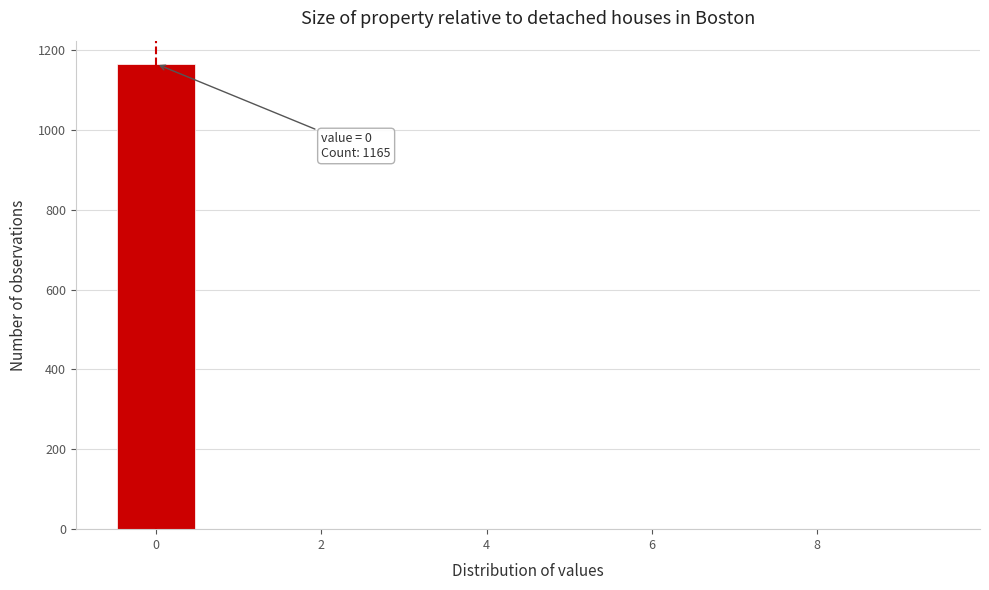

Which range on the x-axis has the tallest bar?

-0.5 to 0.5